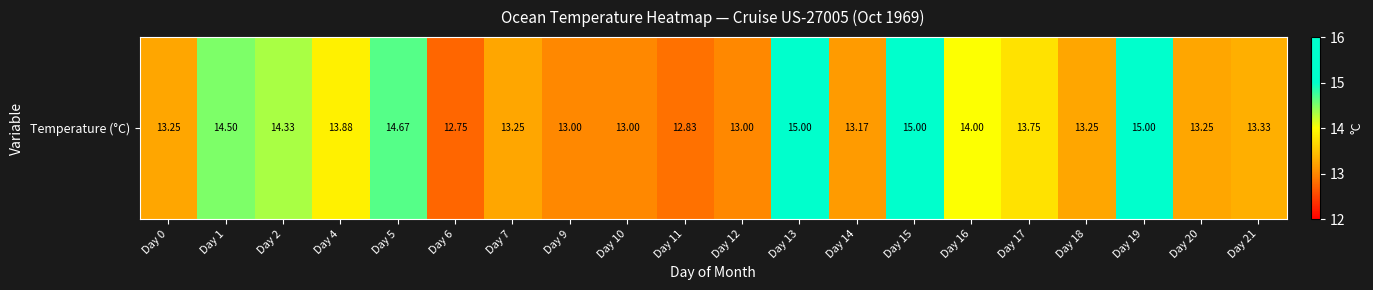

Rank the categories by value from highest to lowest.

Day 13, Day 15, Day 19, Day 5, Day 1, Day 2, Day 16, Day 4, Day 17, Day 21, Day 0, Day 7, Day 18, Day 20, Day 14, Day 9, Day 10, Day 12, Day 11, Day 6